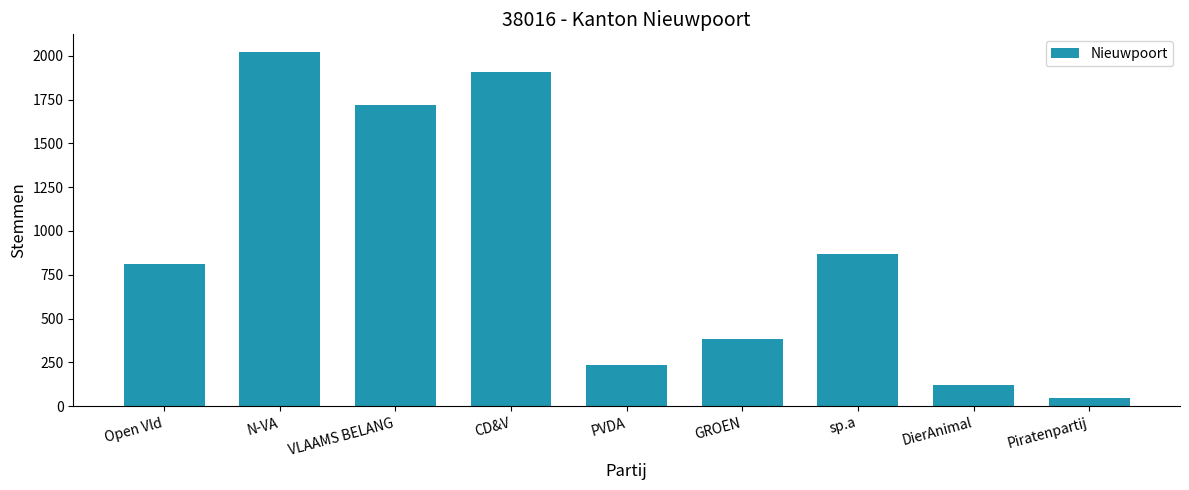

Which label corresponds to the smallest value in the chart?

Piratenpartij